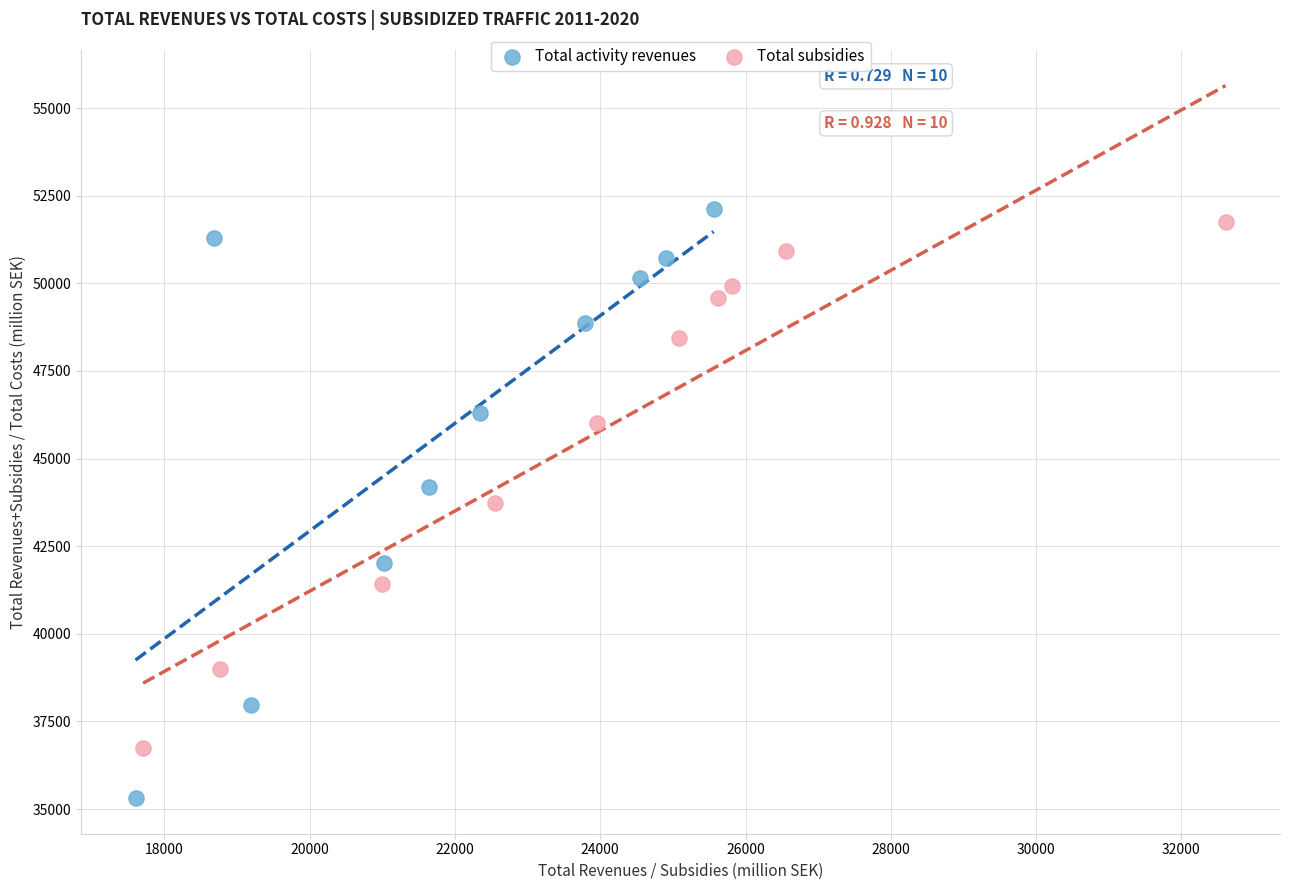

Which series contains the lowest Y value?

Total activity revenues